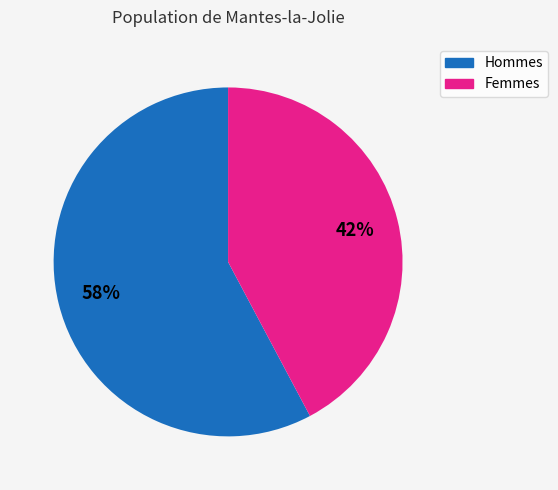

To the nearest percent, what is the average slice percentage?

50%